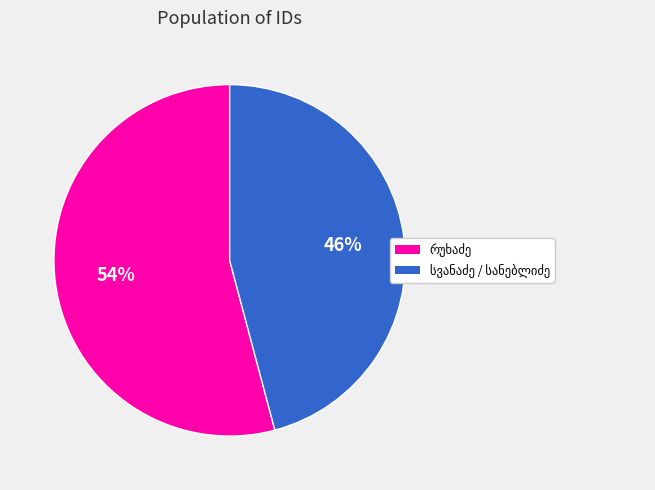

Is there a majority slice in this chart?

Yes